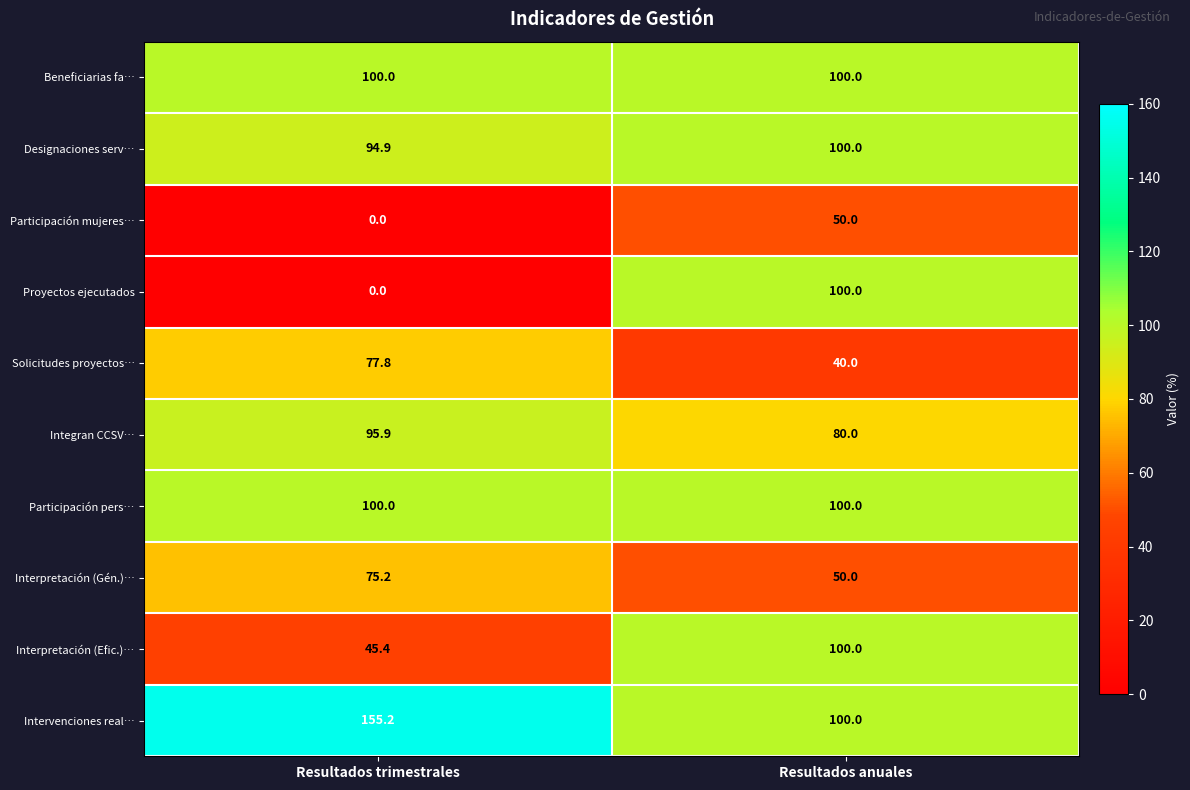

The value of Participación pers… at Resultados anuales is 24.6. True or false?

False